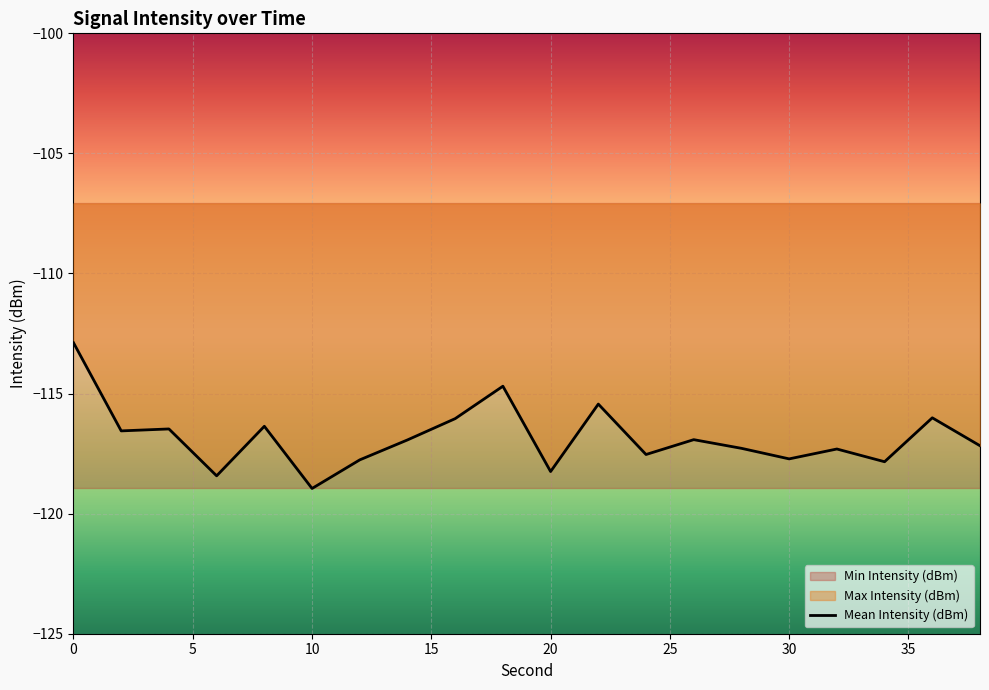

The Mean Intensity (dBm) series shows -189.0 at 20. True or false?

False